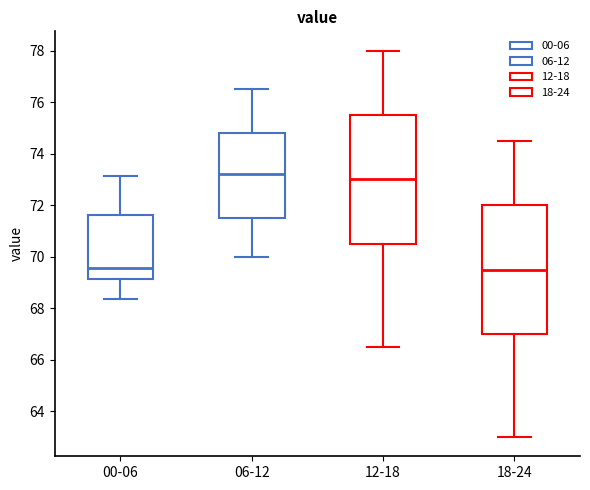

Reading left to right, read every box against the y-axis: the position of its median line, the range the box covers, and the ends of its whiskers. The values are not printed on the chart, so give them approximately, as read against the axis.

00-06: median 69.6, box 69.2 to 71.6, whiskers 68.4 to 73.2
06-12: median 73.2, box 71.6 to 74.8, whiskers 70.0 to 76.6
12-18: median 73.0, box 70.6 to 75.6, whiskers 66.6 to 78.0
18-24: median 69.6, box 67.0 to 72.0, whiskers 63.0 to 74.6